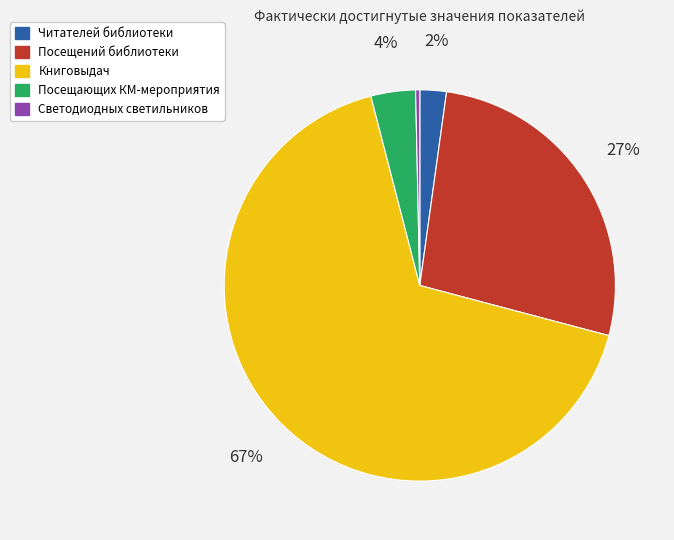

To the nearest percent, what percentage of the pie is Читателей библиотеки?

2%